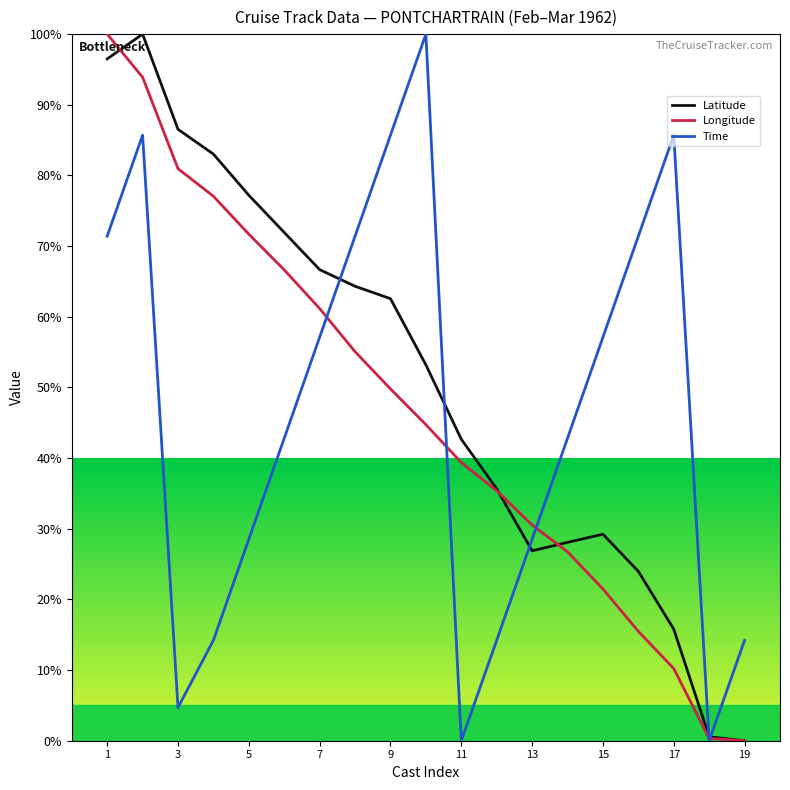

Which series has the largest total across all categories?

Latitude